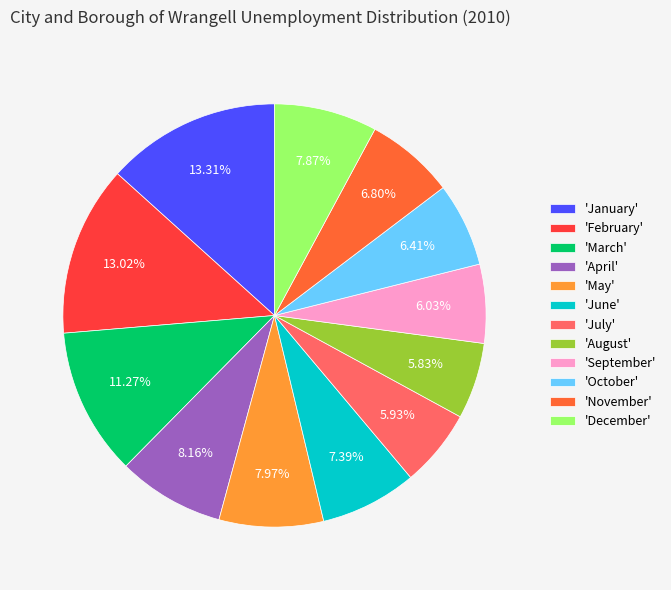

Do 'August' and 'January' together represent more than half of the pie?

No